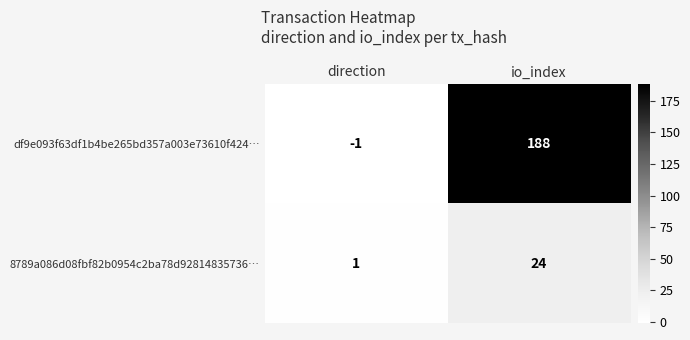

List the series in order of their peak value, highest first.

df9e093f63df1b4be265bd357a003e73610f424…, 8789a086d08fbf82b0954c2ba78d92814835736…